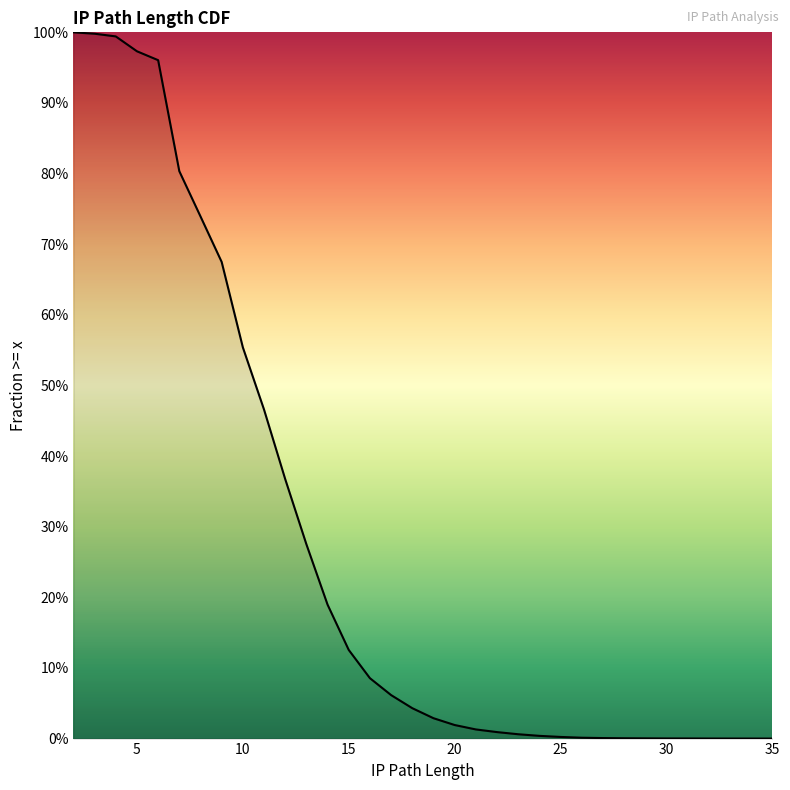

Reading left to right, what are all the values shown in this chart?

1.0	1.0	1.0	1.0	1.0	0.8	0.7	0.7	0.6	0.5	0.4	0.3	0.2	0.1	0.1	0.1	0.0	0.0	0.0	0.0	0.0	0.0	0.0	0.0	0.0	0.0	0.0	0.0	0.0	0.0	0.0	0.0	0.0	0.0